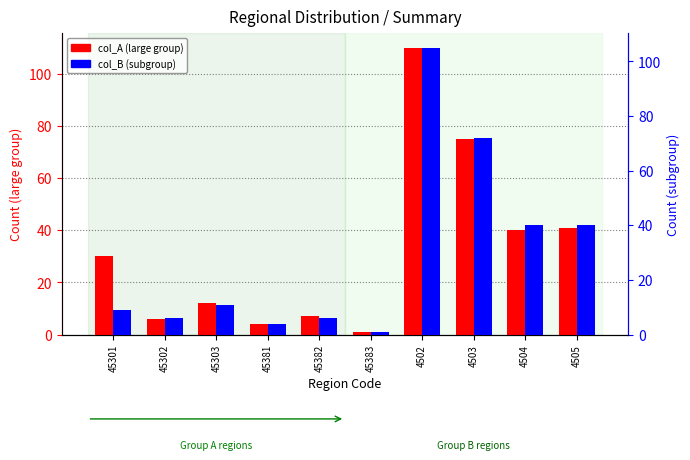

At which label does col_B (subgroup) reach its minimum?

45383